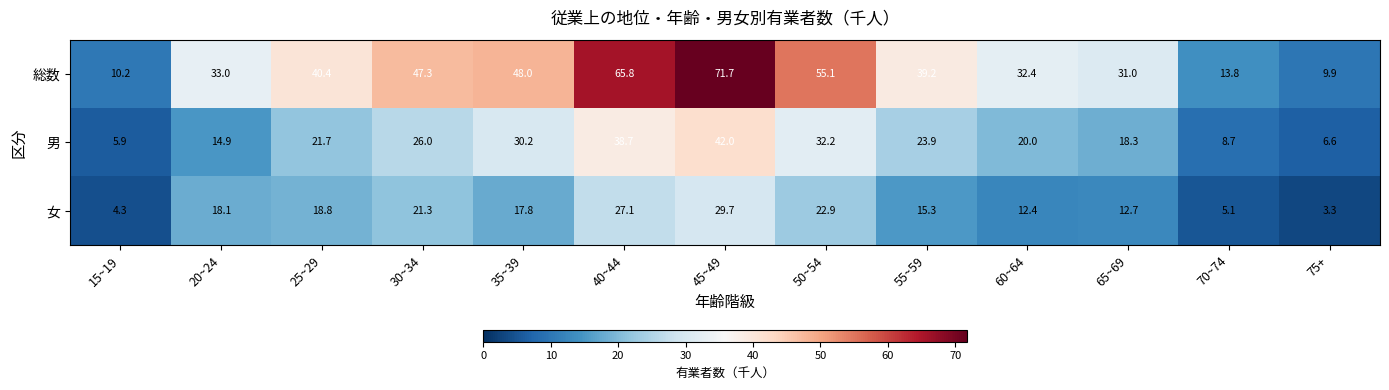

The value of 総数 at 65~69 is 43.2. True or false?

False